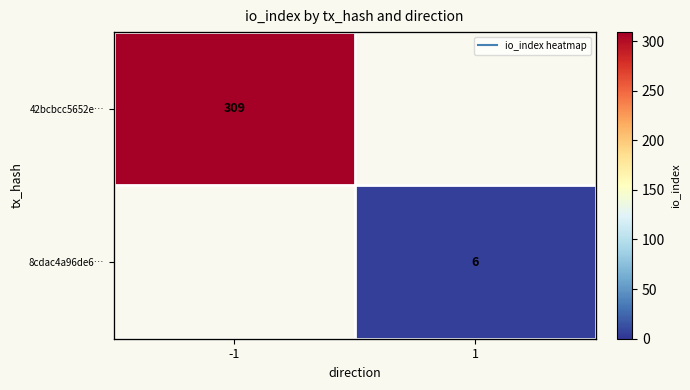

Where is 42bcbcc5652e… nearest to the value 309?

-1